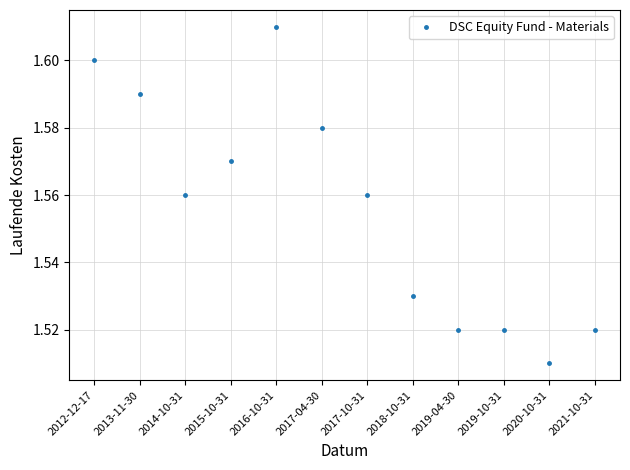

Which has a higher value, 2014-10-31 or 2020-10-31?

2014-10-31